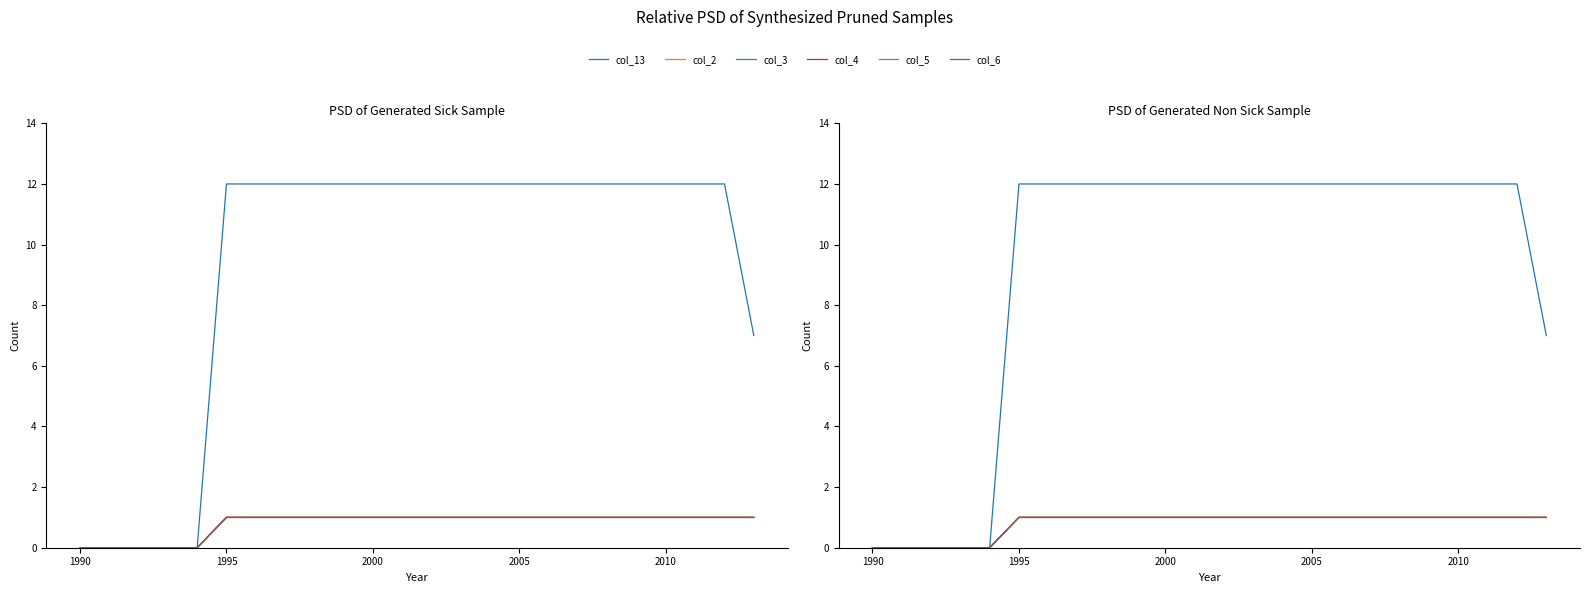

What is the highest value of the col_5 series?

1